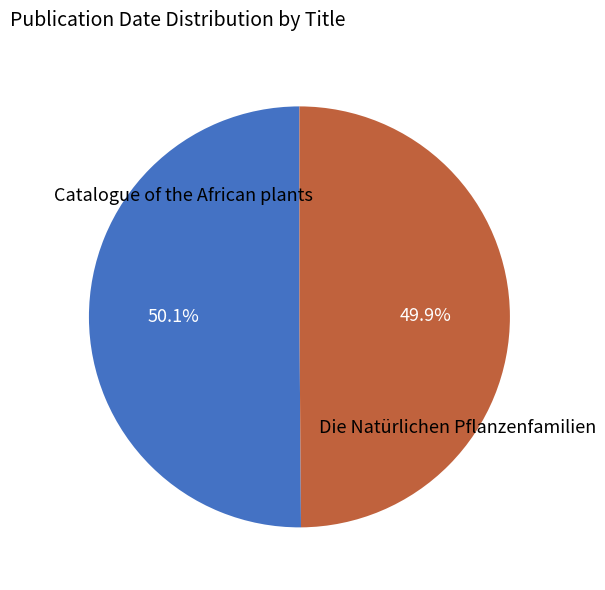

Does any single category account for the majority?

Yes